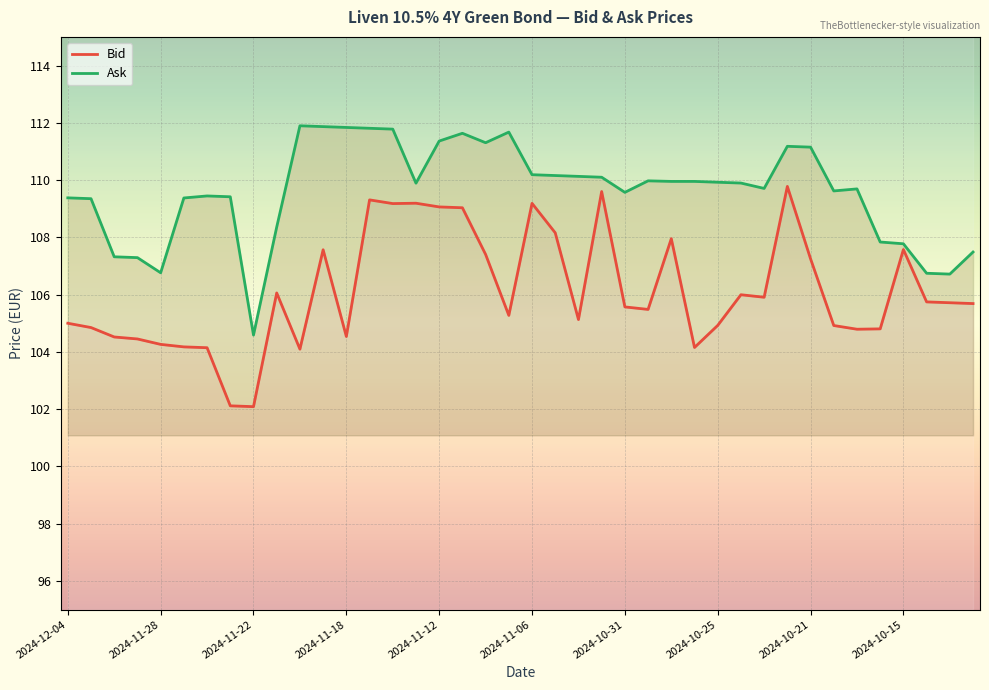

Reading left to right, what are all the values shown in this chart?

Bid: 105.0	104.8	104.5	104.5	104.3	104.2	104.1	102.1	102.1	106.1	104.1	107.6	104.5	109.3	109.2	109.2	109.1	109.0	107.4	105.3	109.2	108.2	105.1	109.6	105.6	105.5	108.0	104.2	104.9	106.0	105.9	109.8	107.2	104.9	104.8	104.8	107.6	105.7	105.7	105.7
Ask: 109.4	109.3	107.3	107.3	106.8	109.4	109.4	109.4	104.6	108.4	111.9	111.9	111.8	111.8	111.8	109.9	111.4	111.6	111.3	111.7	110.2	110.2	110.1	110.1	109.6	110.0	110.0	110.0	109.9	109.9	109.7	111.2	111.2	109.6	109.7	107.8	107.8	106.7	106.7	107.5